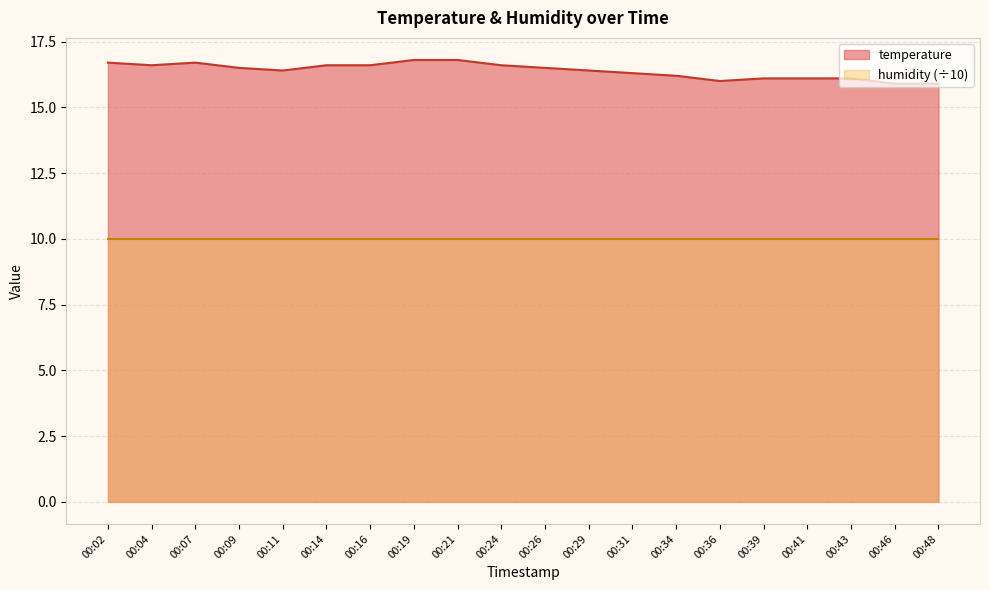

What is the maximum value for temperature?

16.8